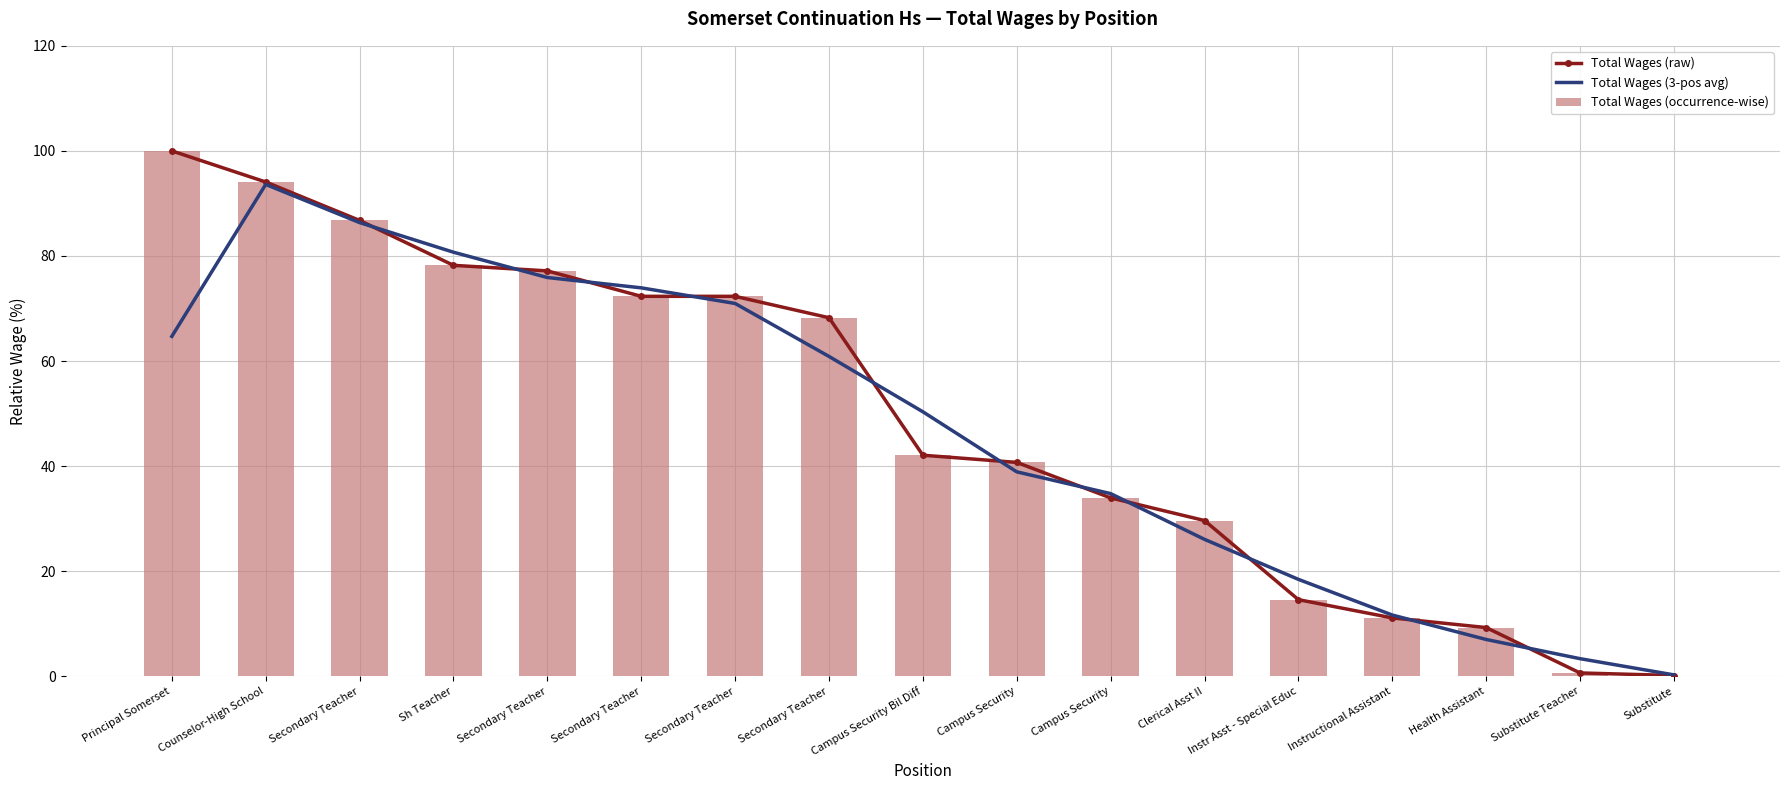

What is the difference between the maximum and minimum values in the Total Wages (occurrence-wise) series?

99.9